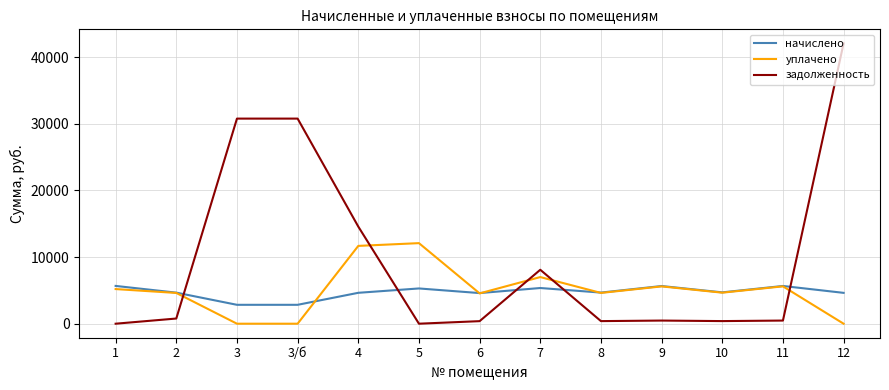

Which series ends up on top after the final intersection of задолженность and начислено?

задолженность